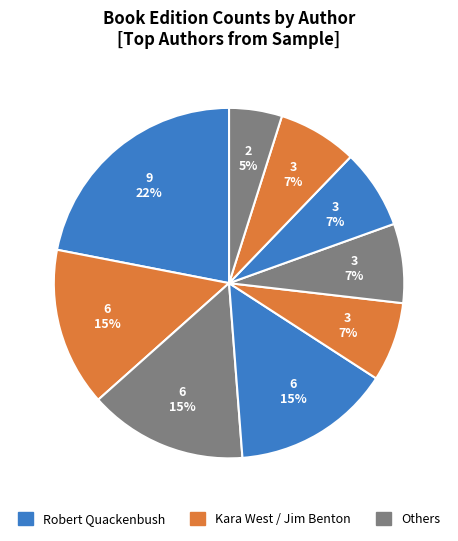

How many segments does this pie chart have?

9